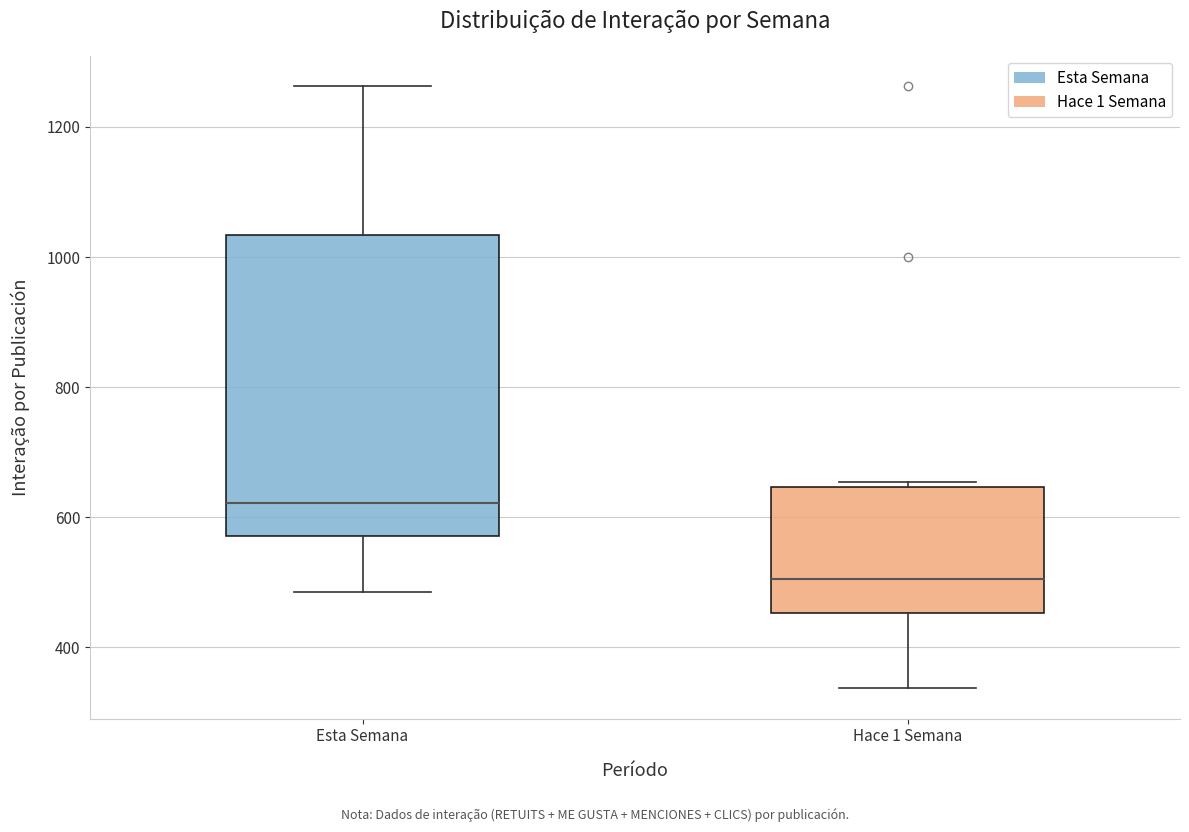

Comparing the boxes themselves (not the whiskers), which one is the tallest?

Esta Semana